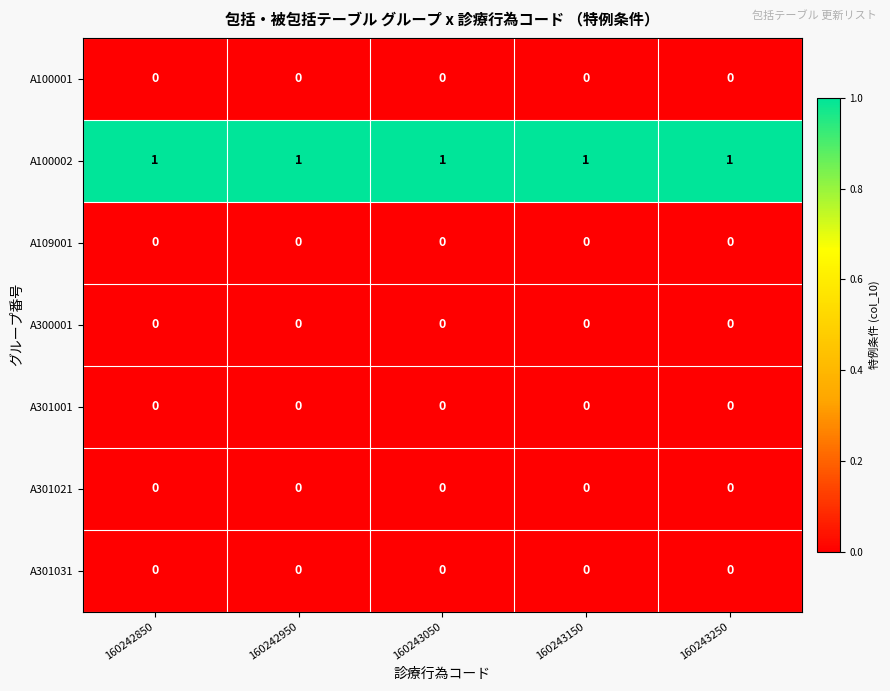

True or false: A301021 has a value of 0 at 160242950.

True